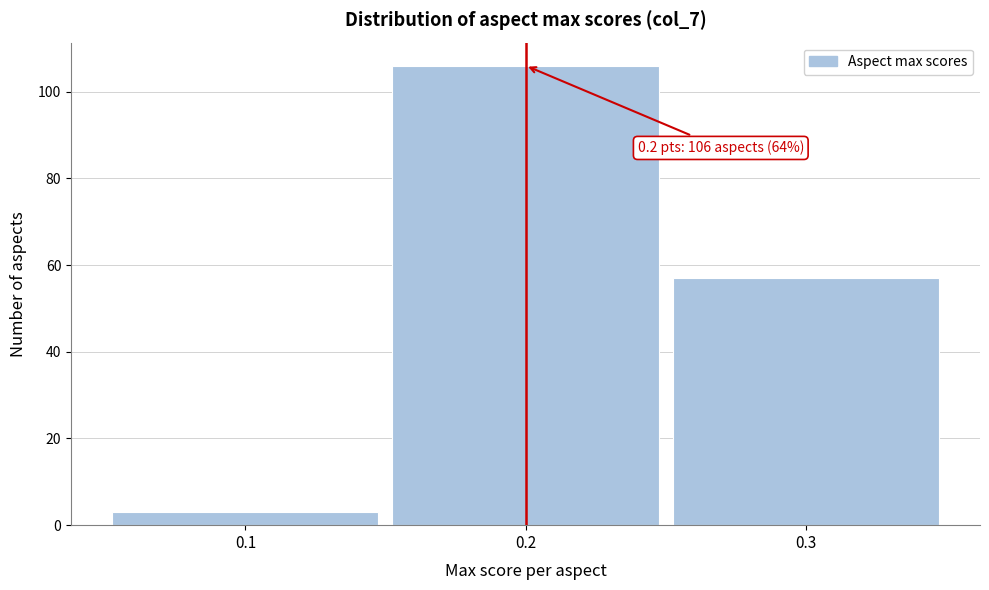

Which range on the x-axis has the tallest bar?

0.15 to 0.25